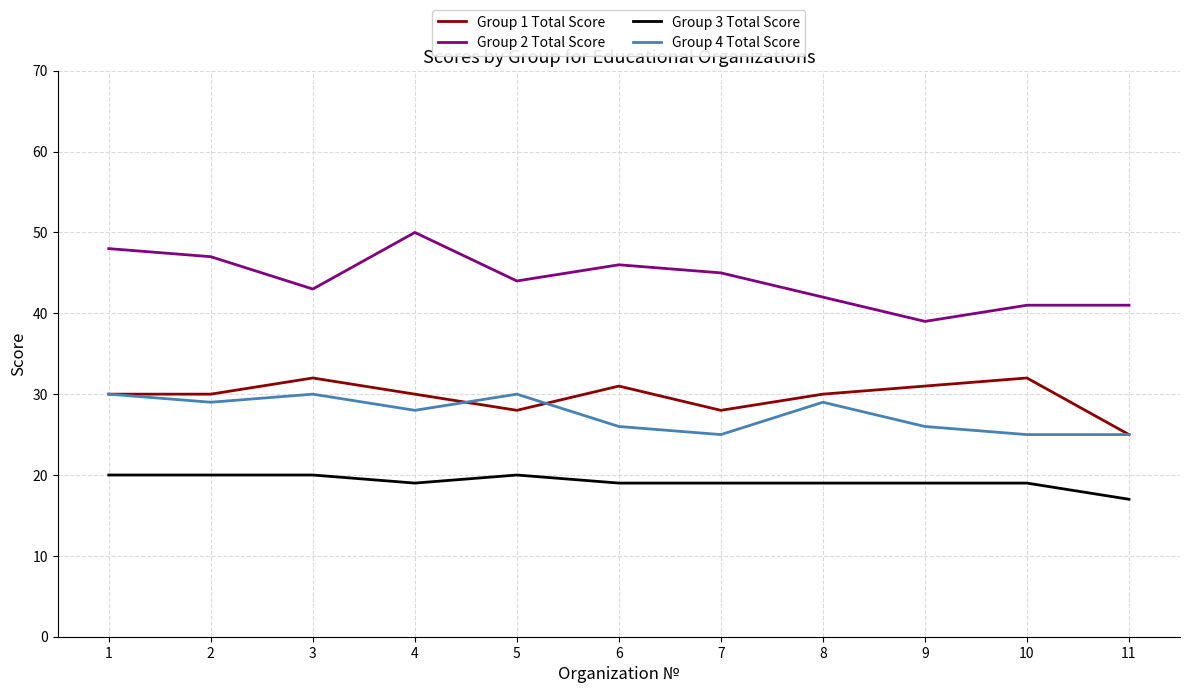

How many Group 3 Total Score values are between 19 and 20?

10